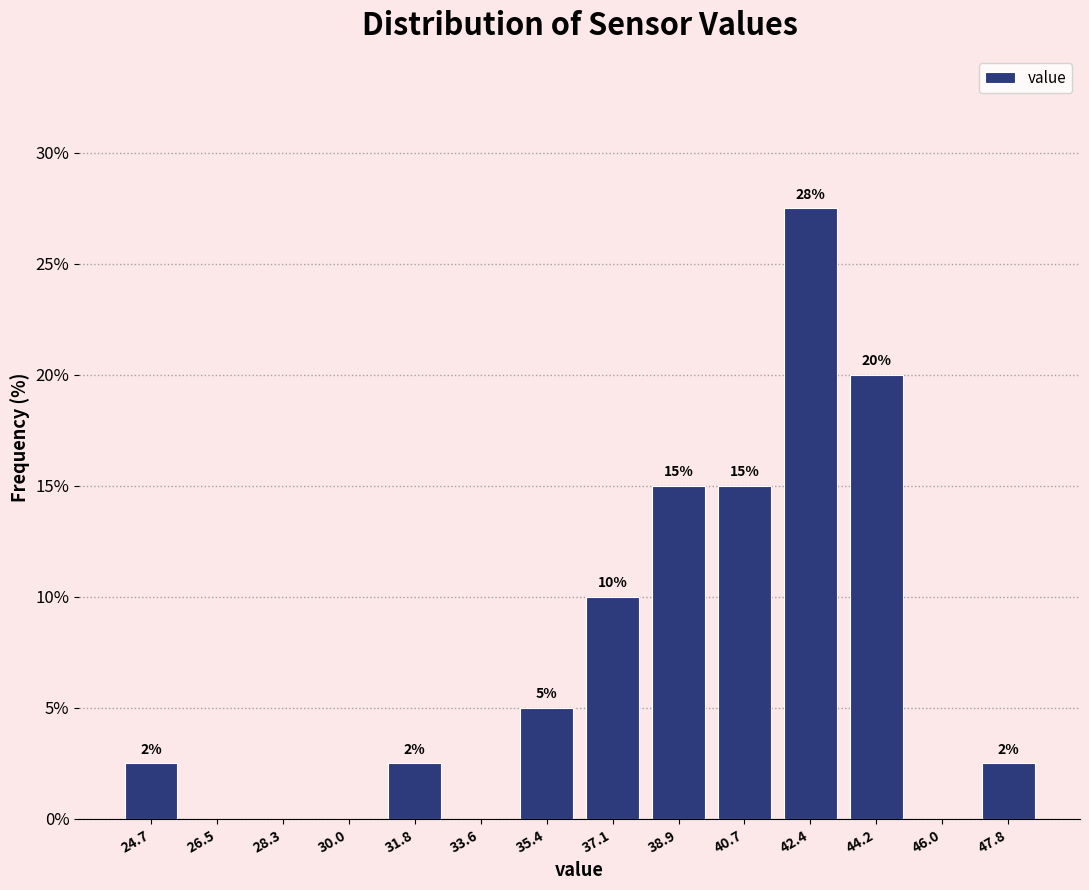

Over which range of the x-axis is the bar tallest?

41.6 to 43.4